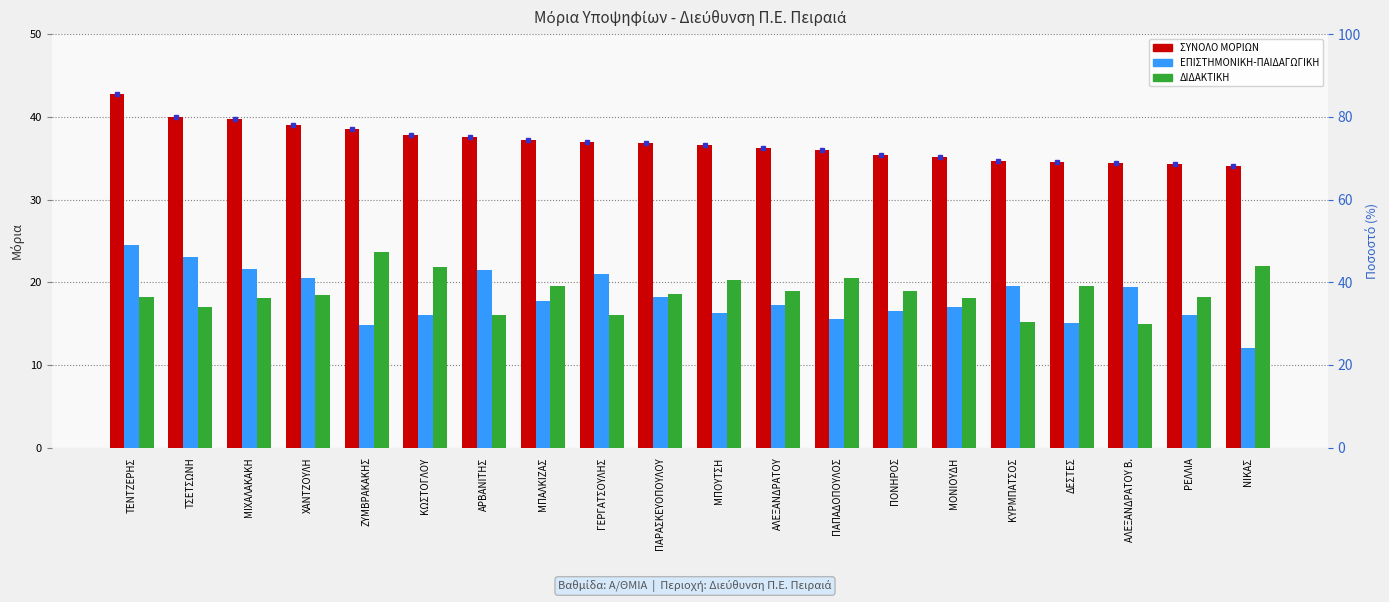

Reading right to left, what are all the values shown in this chart?

ΣΥΝΟΛΟ ΜΟΡΙΩΝ: ΝΙΚΑΣ=34.0	ΡΕΛΛΙΑ=34.2	ΑΛΕΞΑΝΔΡΑΤΟΥ Β.=34.4	ΔΕΣΤΕΣ=34.5	ΚΥΡΜΠΑΤΣΟΣ=34.7	ΜΟΝΙΟΥΔΗ=35.1	ΠΟΝΗΡΟΣ=35.4	ΠΑΠΑΔΟΠΟΥΛΟΣ=36.0	ΑΛΕΞΑΝΔΡΑΤΟΥ=36.2	ΜΠΟΥΤΣΗ=36.5	ΠΑΡΑΣΚΕΥΟΠΟΥΛΟΥ=36.9	ΓΕΡΓΑΤΣΟΥΛΗΣ=37.0	ΜΠΑΛΚΙΖΑΣ=37.2	ΑΡΒΑΝΙΤΗΣ=37.5	ΚΩΣΤΟΓΛΟΥ=37.9	ΖΥΜΒΡΑΚΑΚΗΣ=38.5	ΧΑΝΤΖΟΥΛΗ=39.0	ΜΙΧΑΛΑΚΑΚΗ=39.7	ΤΣΕΤΣΩΝΗ=40.0	ΤΕΝΤΖΕΡΗΣ=42.8
ΕΠΙΣΤΗΜΟΝΙΚΗ-ΠΑΙΔΑΓΩΓΙΚΗ: ΝΙΚΑΣ=12.0	ΡΕΛΛΙΑ=16.0	ΑΛΕΞΑΝΔΡΑΤΟΥ Β.=19.4	ΔΕΣΤΕΣ=15.1	ΚΥΡΜΠΑΤΣΟΣ=19.5	ΜΟΝΙΟΥΔΗ=17.0	ΠΟΝΗΡΟΣ=16.5	ΠΑΠΑΔΟΠΟΥΛΟΣ=15.5	ΑΛΕΞΑΝΔΡΑΤΟΥ=17.2	ΜΠΟΥΤΣΗ=16.3	ΠΑΡΑΣΚΕΥΟΠΟΥΛΟΥ=18.2	ΓΕΡΓΑΤΣΟΥΛΗΣ=21.0	ΜΠΑΛΚΙΖΑΣ=17.7	ΑΡΒΑΝΙΤΗΣ=21.5	ΚΩΣΤΟΓΛΟΥ=16.0	ΖΥΜΒΡΑΚΑΚΗΣ=14.9	ΧΑΝΤΖΟΥΛΗ=20.5	ΜΙΧΑΛΑΚΑΚΗ=21.6	ΤΣΕΤΣΩΝΗ=23.0	ΤΕΝΤΖΕΡΗΣ=24.6
ΔΙΔΑΚΤΙΚΗ: ΝΙΚΑΣ=22.0	ΡΕΛΛΙΑ=18.2	ΑΛΕΞΑΝΔΡΑΤΟΥ Β.=15.0	ΔΕΣΤΕΣ=19.5	ΚΥΡΜΠΑΤΣΟΣ=15.2	ΜΟΝΙΟΥΔΗ=18.1	ΠΟΝΗΡΟΣ=18.9	ΠΑΠΑΔΟΠΟΥΛΟΣ=20.5	ΑΛΕΞΑΝΔΡΑΤΟΥ=19.0	ΜΠΟΥΤΣΗ=20.2	ΠΑΡΑΣΚΕΥΟΠΟΥΛΟΥ=18.6	ΓΕΡΓΑΤΣΟΥΛΗΣ=16.0	ΜΠΑΛΚΙΖΑΣ=19.5	ΑΡΒΑΝΙΤΗΣ=16.0	ΚΩΣΤΟΓΛΟΥ=21.9	ΖΥΜΒΡΑΚΑΚΗΣ=23.6	ΧΑΝΤΖΟΥΛΗ=18.5	ΜΙΧΑΛΑΚΑΚΗ=18.1	ΤΣΕΤΣΩΝΗ=17.0	ΤΕΝΤΖΕΡΗΣ=18.2